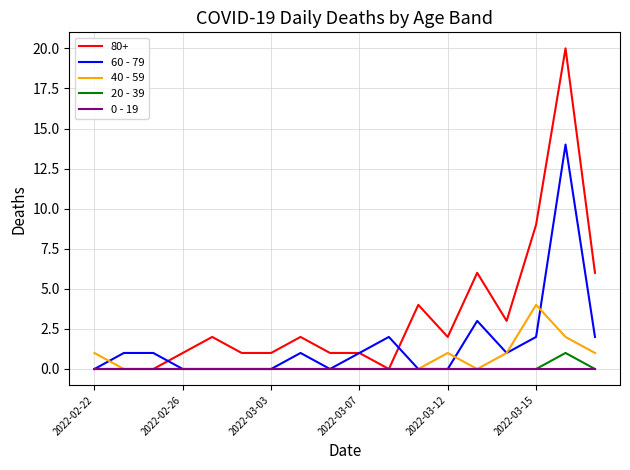

Which series has the largest total across all categories?

80+